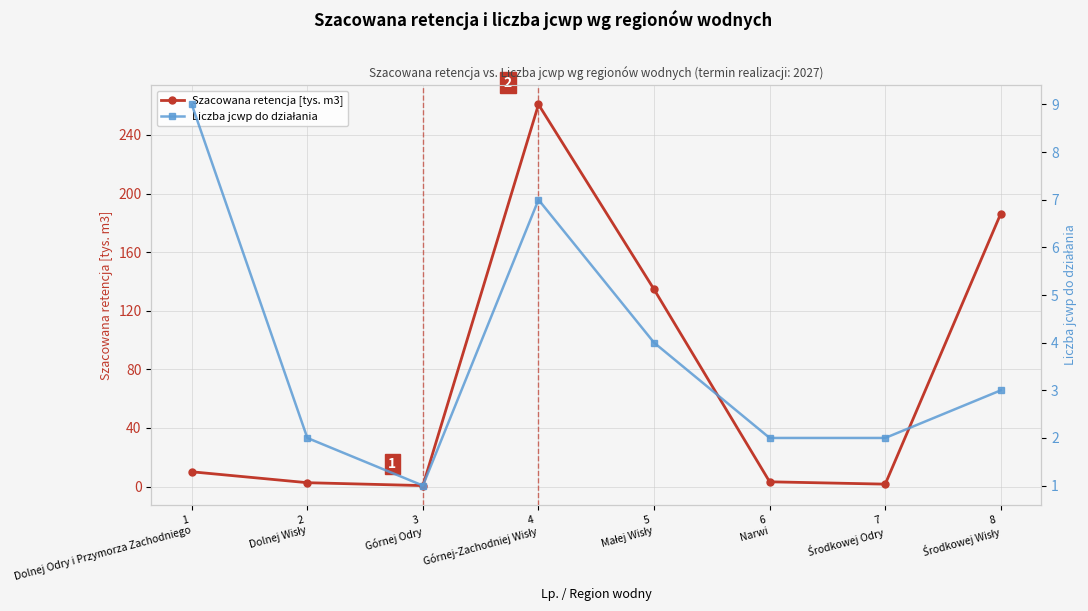

What is the difference between the Liczba jcwp do działania values at 6
Narwi and 1
Dolnej Odry i Przymorza Zachodniego?

7.0